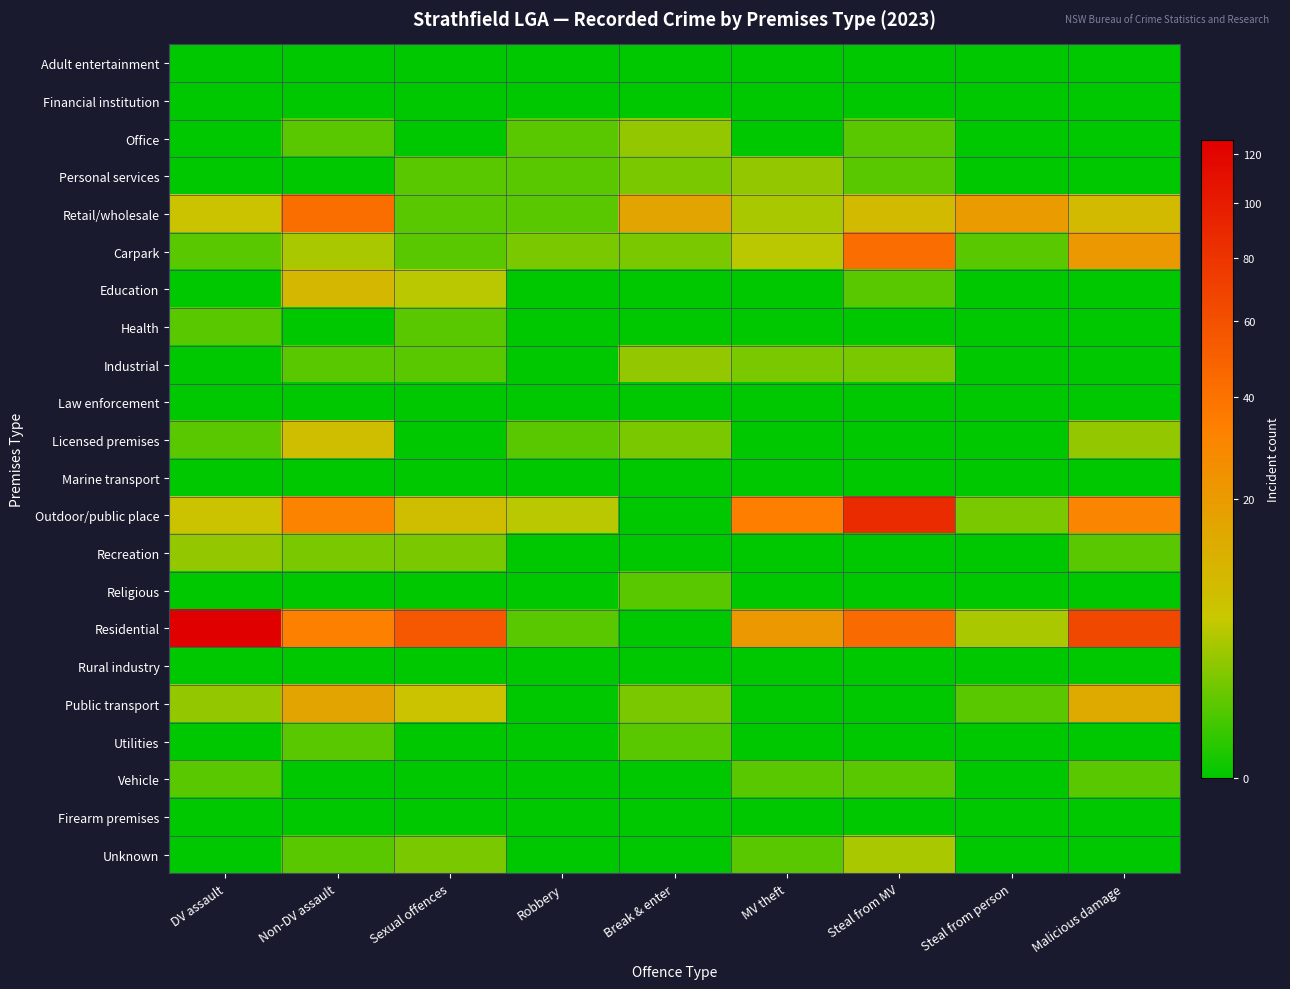

Reading left to right, list all the values displayed in this chart.

Adult entertainment: DV assault=0	Non-DV assault=0	Sexual offences=0	Robbery=0	Break & enter=0	MV theft=0	Steal from MV=0	Steal from person=0	Malicious damage=0
Financial institution: DV assault=0	Non-DV assault=0	Sexual offences=0	Robbery=0	Break & enter=0	MV theft=0	Steal from MV=0	Steal from person=0	Malicious damage=0
Office: DV assault=0	Non-DV assault=1	Sexual offences=0	Robbery=1	Break & enter=3	MV theft=0	Steal from MV=1	Steal from person=0	Malicious damage=0
Personal services: DV assault=0	Non-DV assault=0	Sexual offences=1	Robbery=1	Break & enter=2	MV theft=3	Steal from MV=1	Steal from person=0	Malicious damage=0
Retail/wholesale: DV assault=7	Non-DV assault=42	Sexual offences=1	Robbery=1	Break & enter=16	MV theft=4	Steal from MV=9	Steal from person=20	Malicious damage=9
Carpark: DV assault=1	Non-DV assault=4	Sexual offences=1	Robbery=2	Break & enter=2	MV theft=5	Steal from MV=43	Steal from person=1	Malicious damage=21
Education: DV assault=0	Non-DV assault=10	Sexual offences=5	Robbery=0	Break & enter=0	MV theft=0	Steal from MV=1	Steal from person=0	Malicious damage=0
Health: DV assault=1	Non-DV assault=0	Sexual offences=1	Robbery=0	Break & enter=0	MV theft=0	Steal from MV=0	Steal from person=0	Malicious damage=0
Industrial: DV assault=0	Non-DV assault=1	Sexual offences=1	Robbery=0	Break & enter=3	MV theft=2	Steal from MV=2	Steal from person=0	Malicious damage=0
Law enforcement: DV assault=0	Non-DV assault=0	Sexual offences=0	Robbery=0	Break & enter=0	MV theft=0	Steal from MV=0	Steal from person=0	Malicious damage=0
Licensed premises: DV assault=1	Non-DV assault=8	Sexual offences=0	Robbery=1	Break & enter=2	MV theft=0	Steal from MV=0	Steal from person=0	Malicious damage=3
Marine transport: DV assault=0	Non-DV assault=0	Sexual offences=0	Robbery=0	Break & enter=0	MV theft=0	Steal from MV=0	Steal from person=0	Malicious damage=0
Outdoor/public place: DV assault=7	Non-DV assault=31	Sexual offences=8	Robbery=5	Break & enter=0	MV theft=34	Steal from MV=87	Steal from person=2	Malicious damage=30
Recreation: DV assault=3	Non-DV assault=2	Sexual offences=2	Robbery=0	Break & enter=0	MV theft=0	Steal from MV=0	Steal from person=0	Malicious damage=1
Religious: DV assault=0	Non-DV assault=0	Sexual offences=0	Robbery=0	Break & enter=1	MV theft=0	Steal from MV=0	Steal from person=0	Malicious damage=0
Residential: DV assault=126	Non-DV assault=33	Sexual offences=55	Robbery=1	Break & enter=0	MV theft=21	Steal from MV=44	Steal from person=4	Malicious damage=65
Rural industry: DV assault=0	Non-DV assault=0	Sexual offences=0	Robbery=0	Break & enter=0	MV theft=0	Steal from MV=0	Steal from person=0	Malicious damage=0
Public transport: DV assault=3	Non-DV assault=16	Sexual offences=7	Robbery=0	Break & enter=2	MV theft=0	Steal from MV=0	Steal from person=1	Malicious damage=14
Utilities: DV assault=0	Non-DV assault=1	Sexual offences=0	Robbery=0	Break & enter=1	MV theft=0	Steal from MV=0	Steal from person=0	Malicious damage=0
Vehicle: DV assault=1	Non-DV assault=0	Sexual offences=0	Robbery=0	Break & enter=0	MV theft=1	Steal from MV=1	Steal from person=0	Malicious damage=1
Firearm premises: DV assault=0	Non-DV assault=0	Sexual offences=0	Robbery=0	Break & enter=0	MV theft=0	Steal from MV=0	Steal from person=0	Malicious damage=0
Unknown: DV assault=0	Non-DV assault=1	Sexual offences=2	Robbery=0	Break & enter=0	MV theft=1	Steal from MV=4	Steal from person=0	Malicious damage=0